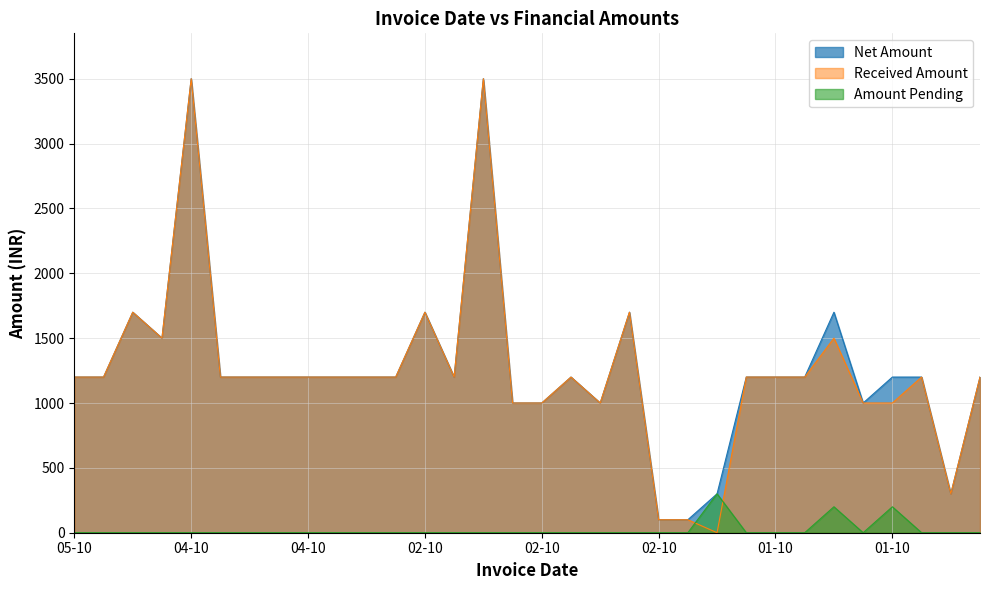

How many series are shown in this chart?

3